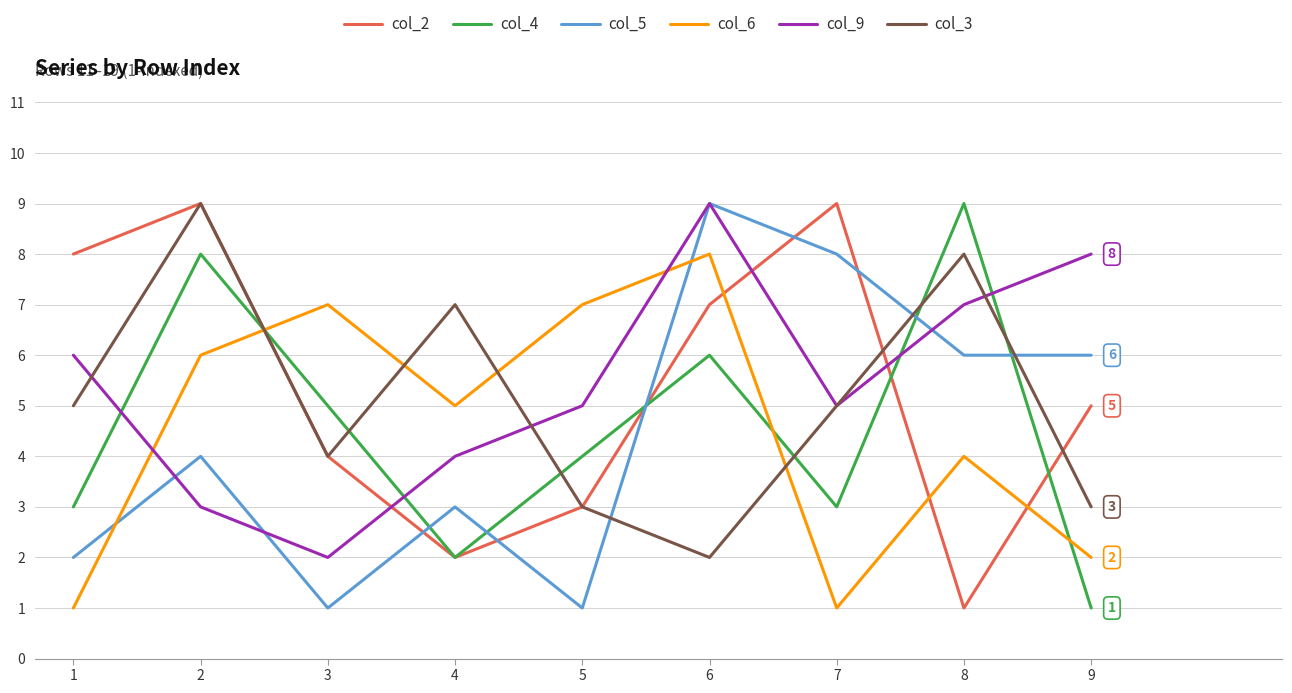

What is the difference between the col_6 values at 3 and 6?

1